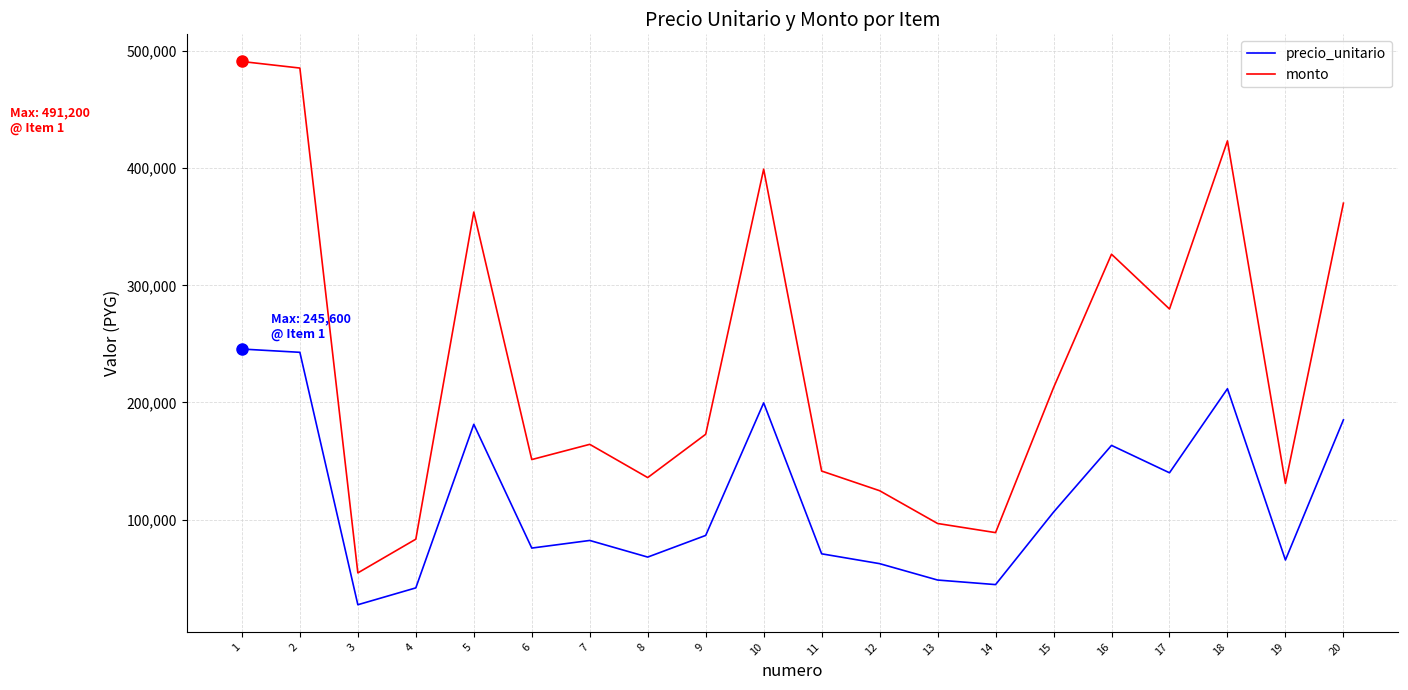

What is the sum of all monto values?

4695000